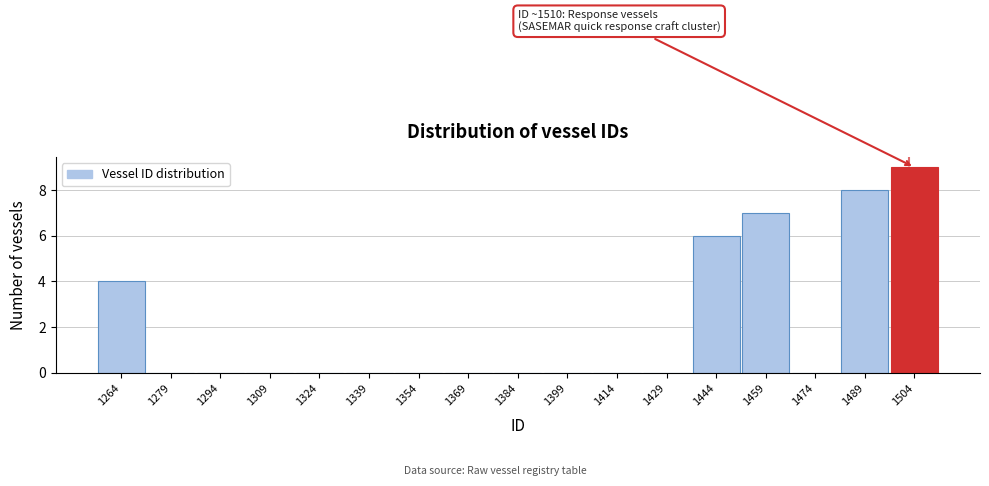

Reading right to left, list all the values displayed in this chart.

1504=9	1489=8	1474=0	1459=7	1444=6	1429=0	1414=0	1399=0	1384=0	1369=0	1354=0	1339=0	1324=0	1309=0	1294=0	1279=0	1264=4